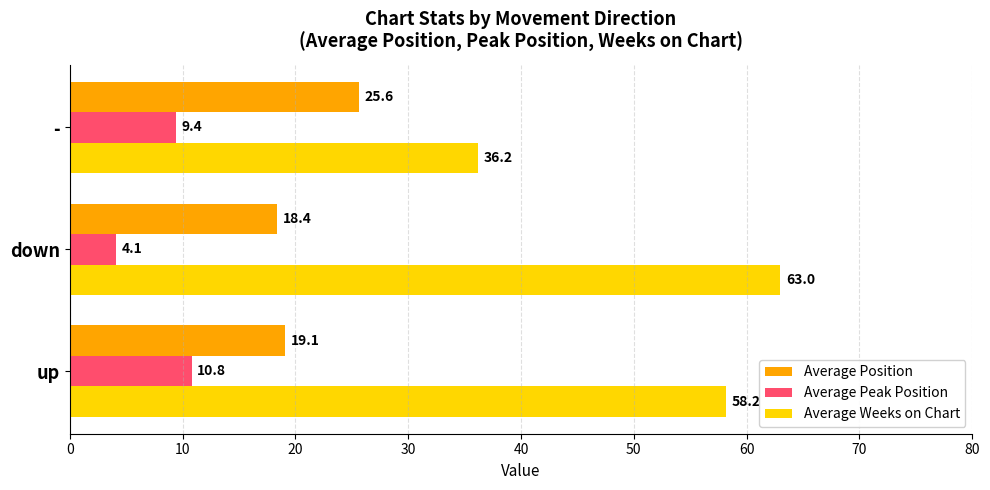

At which category does the chart reach its peak across all series?

down